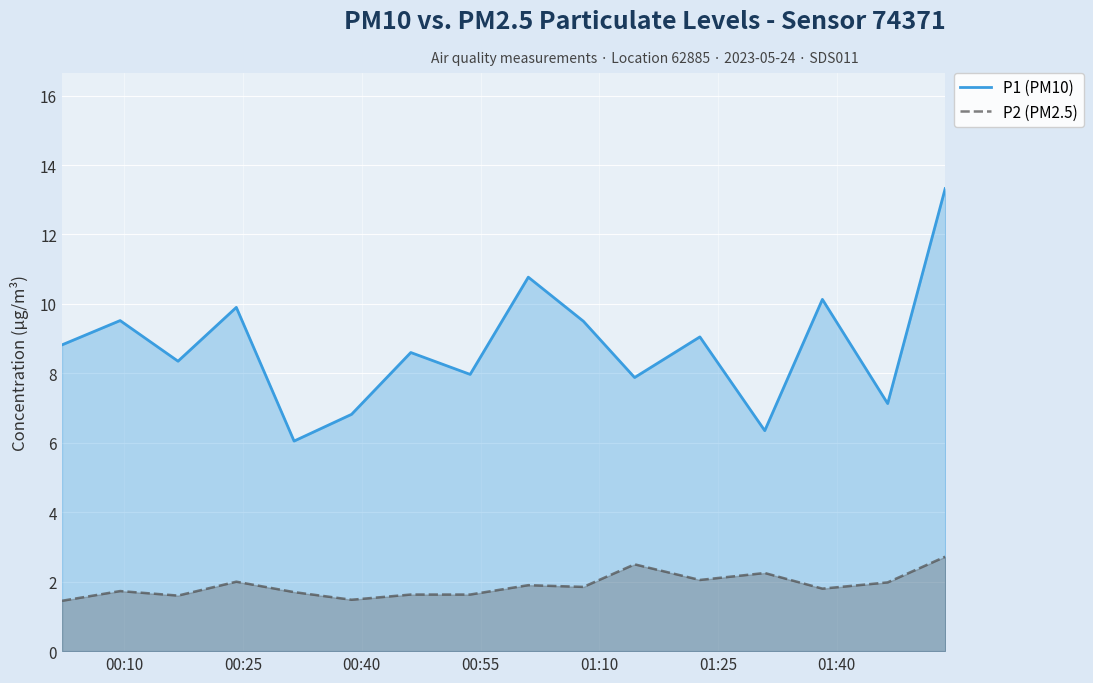

Rank the series by their maximum value, from highest to lowest.

P1 (PM10), P2 (PM2.5)